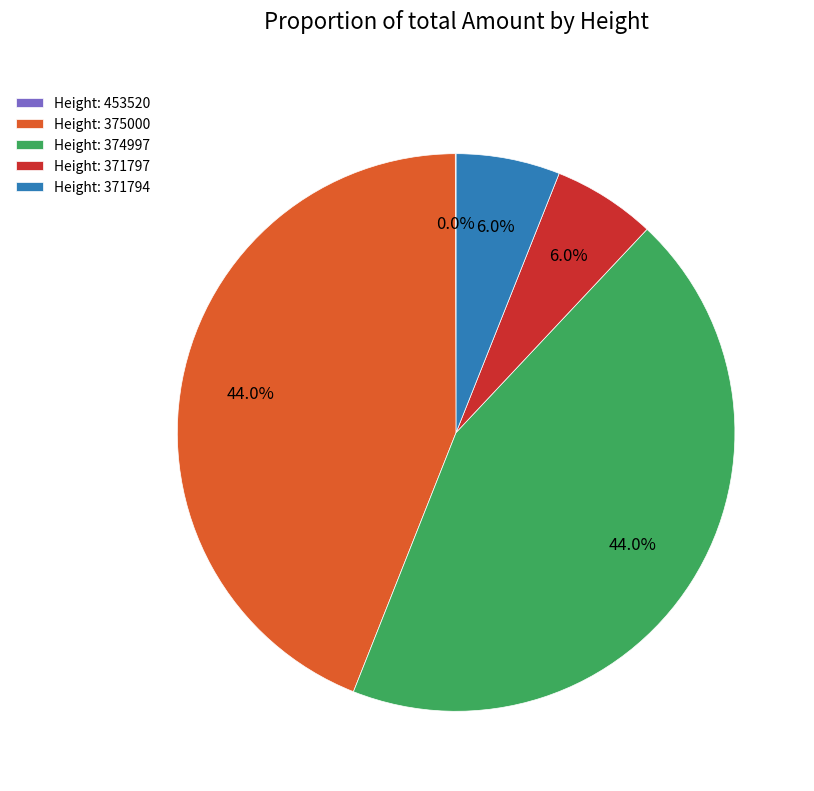

What portion of the pie excludes Height: 375000?

56.0%